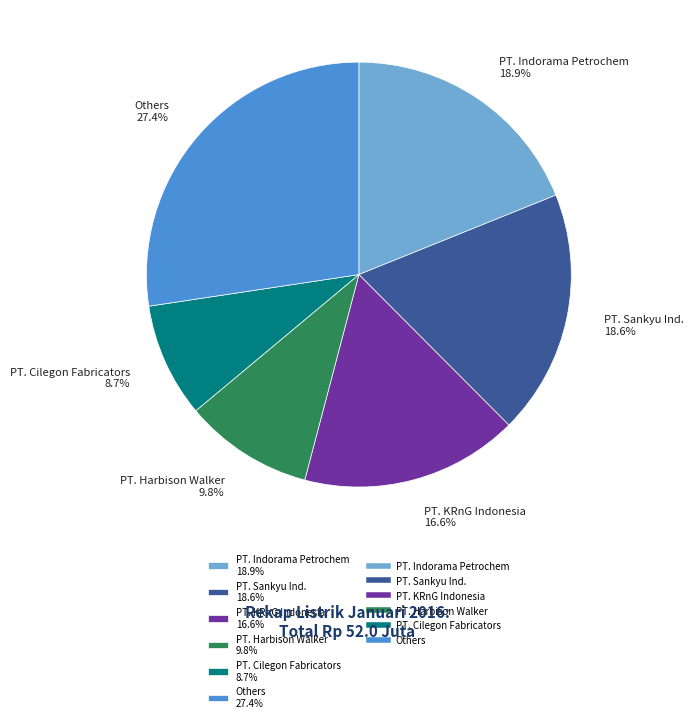

Between PT. Indorama Petrochem 18.9% and Others 27.4%, which is larger?

Others 27.4%